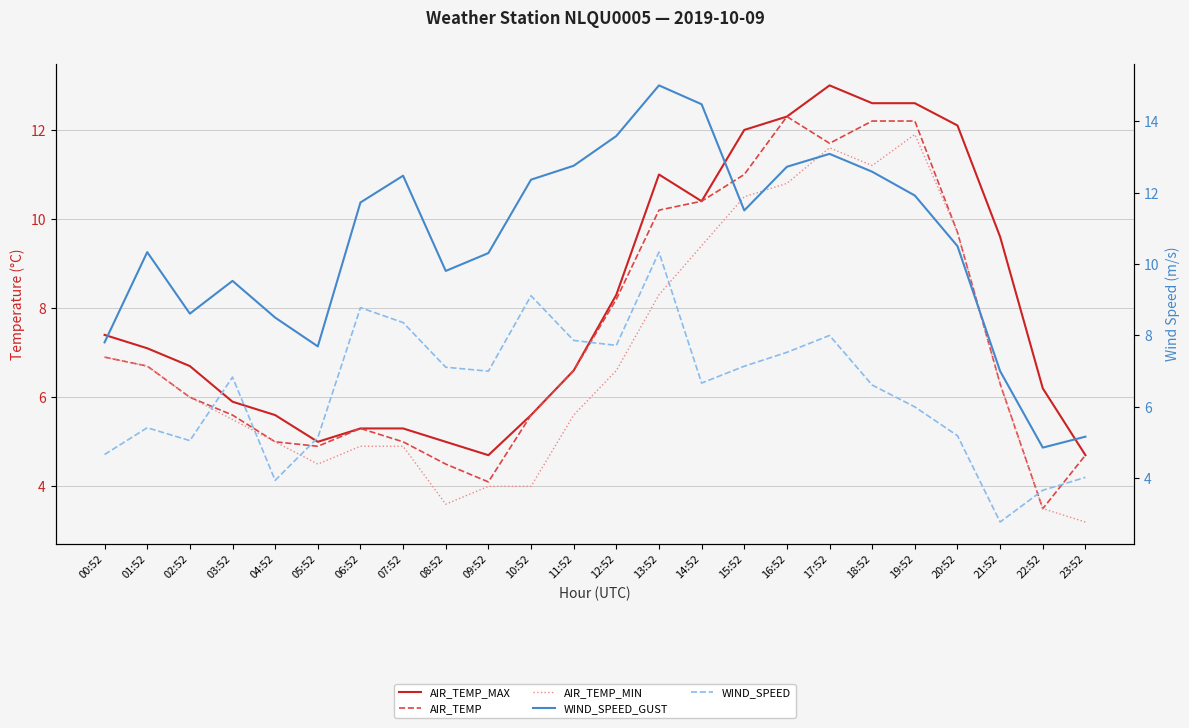

What is the sum of the WIND_SPEED_GUST values at 14:52 and 07:52?

26.9